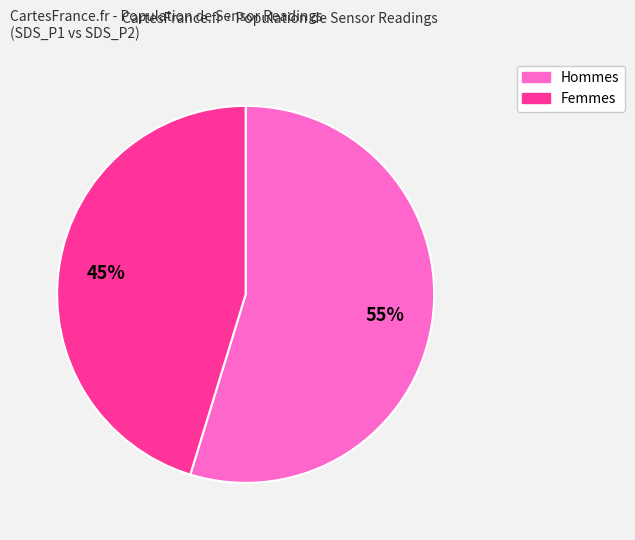

To the nearest percent, what is the average slice percentage?

50%